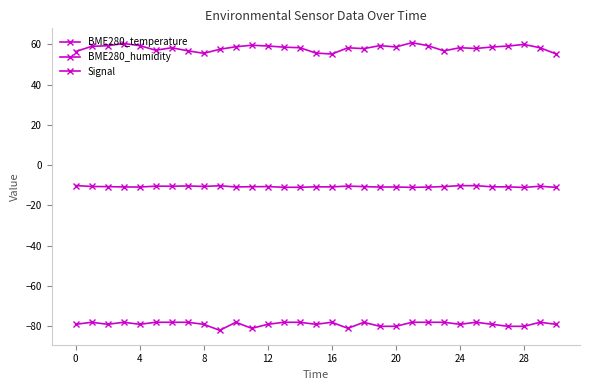

List the series in order of their peak value, highest first.

BME280_humidity, BME280_temperature, Signal